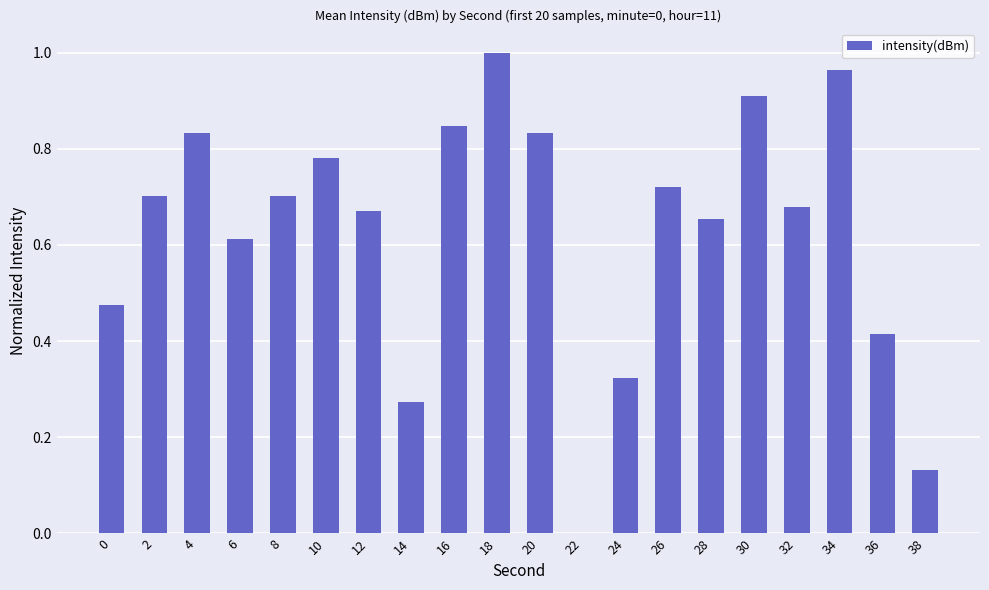

Which label corresponds to the largest value in the chart?

18